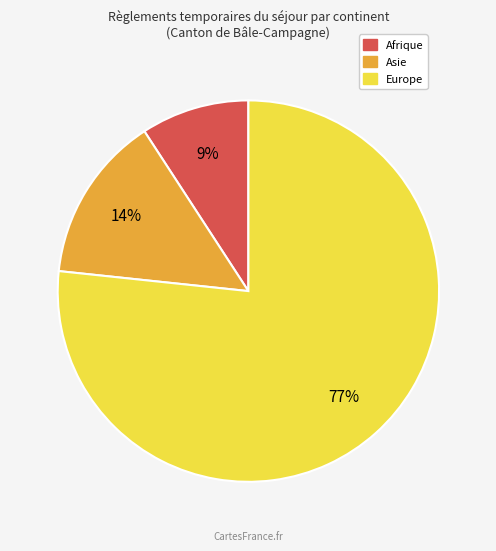

Is there a majority slice in this chart?

Yes